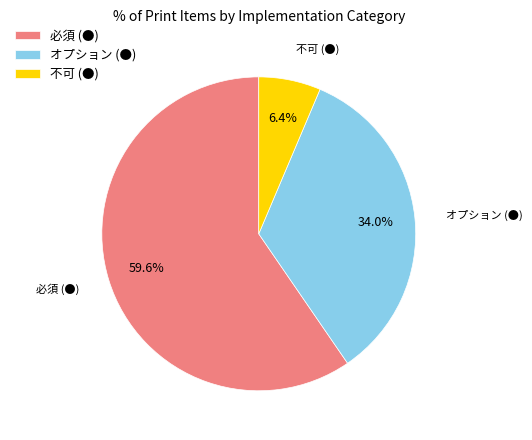

How many slices are in this pie chart?

3